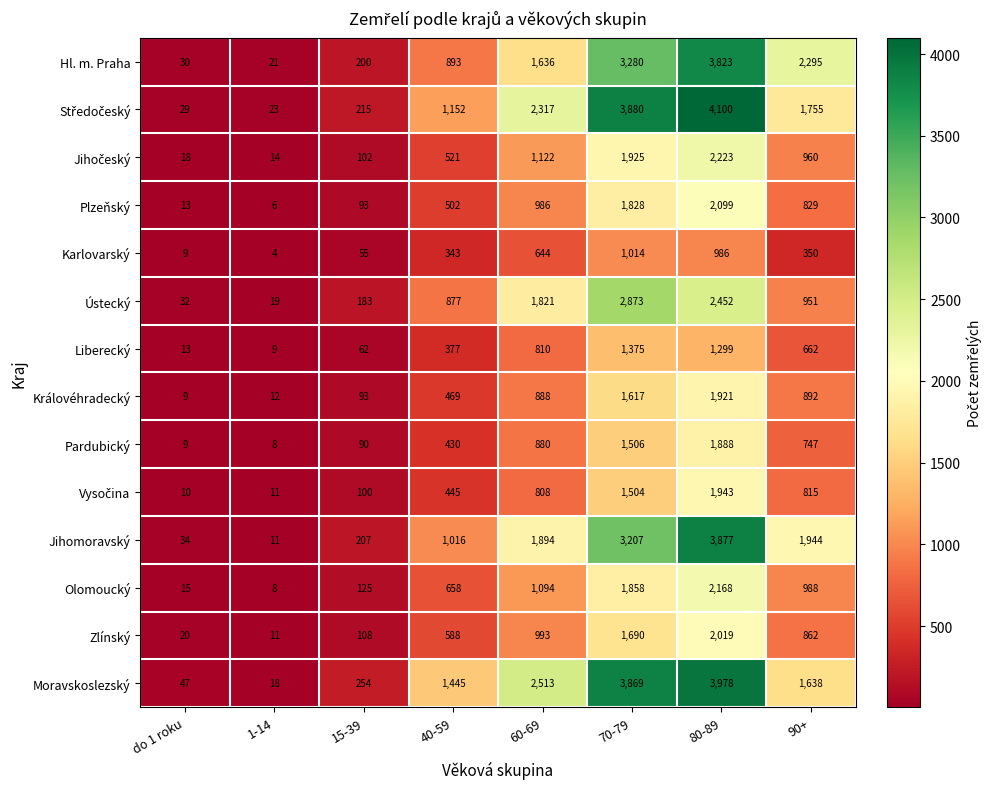

True or false: Zlínský has a value of 160 at 15-39.

False